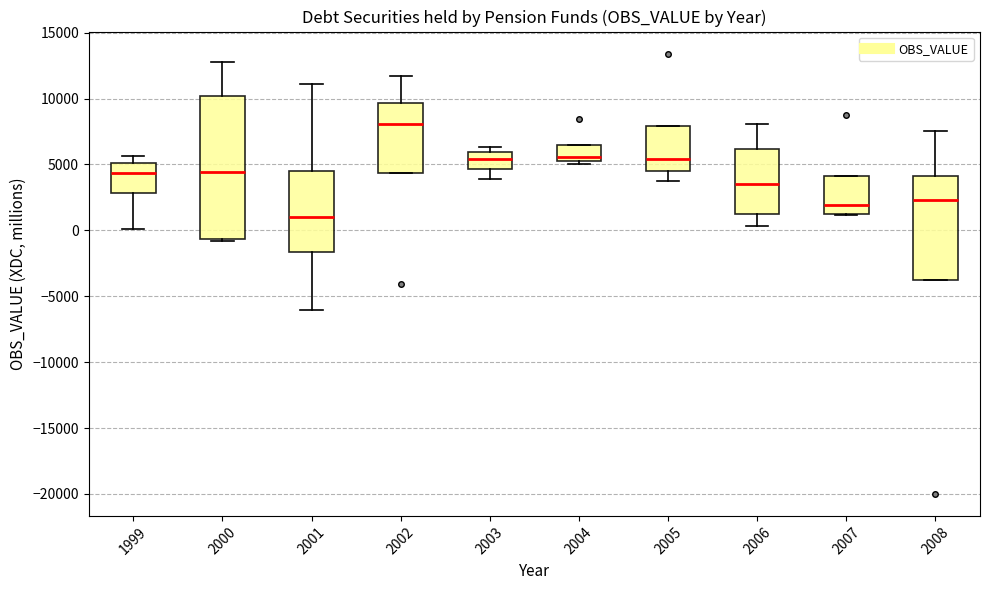

Reading left to right, transcribe this box plot: for each box, give where its median line is, the range the box spans, and where its two whiskers end, as read against the y-axis. The values are not printed on the chart, so give them approximately, as read against the axis.

1999: median 4500, box 3000 to 5000, whiskers 0 to 5500
2000: median 4500, box -500 to 10000, whiskers -1000 to 13000
2001: median 1000, box -1500 to 4500, whiskers -6000 to 11000
2002: median 8000, box 4500 to 9500, whiskers 4500 to 11500
2003: median 5500, box 4500 to 6000, whiskers 4000 to 6500
2004: median 5500 (just above the box's lower edge), box 5500 to 6500, whiskers 5000 to 6500
2005: median 5500, box 4500 to 8000, whiskers 3500 to 8000
2006: median 3500, box 1000 to 6000, whiskers 500 to 8000
2007: median 2000, box 1000 to 4000, whiskers 1000 to 4000
2008: median 2500, box -3500 to 4000, whiskers -3500 to 7500